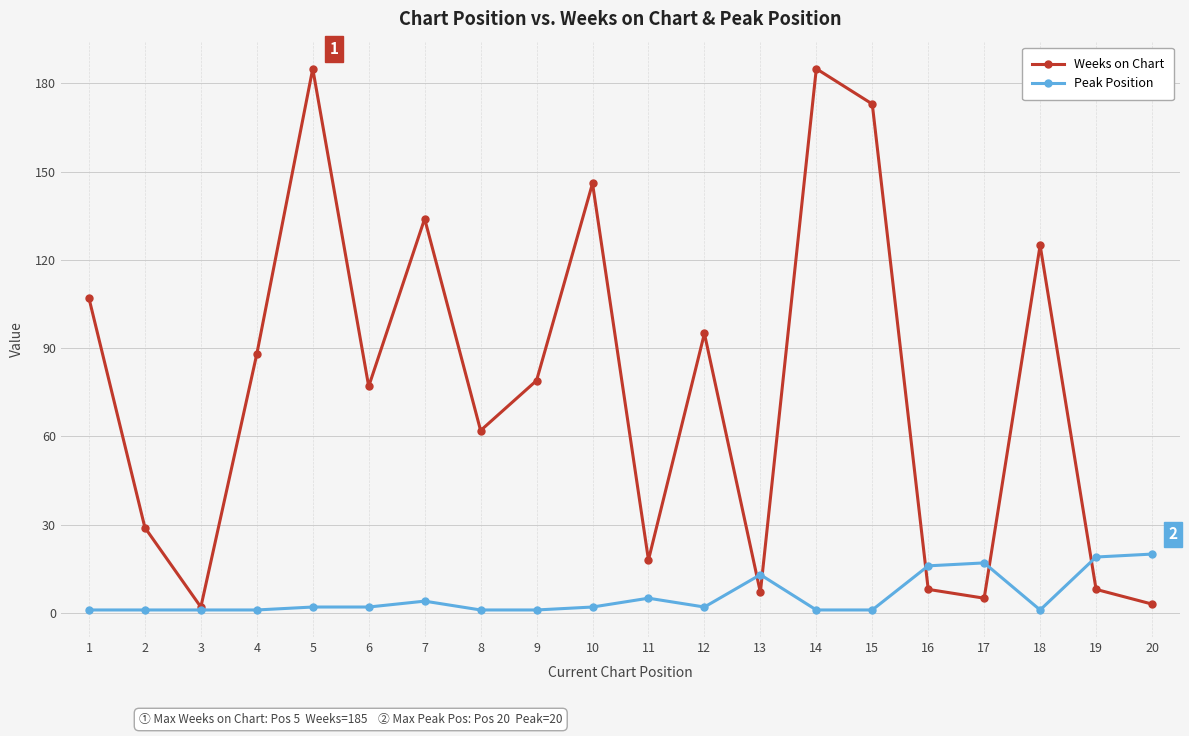

Which series has the largest total across all categories?

Weeks on Chart